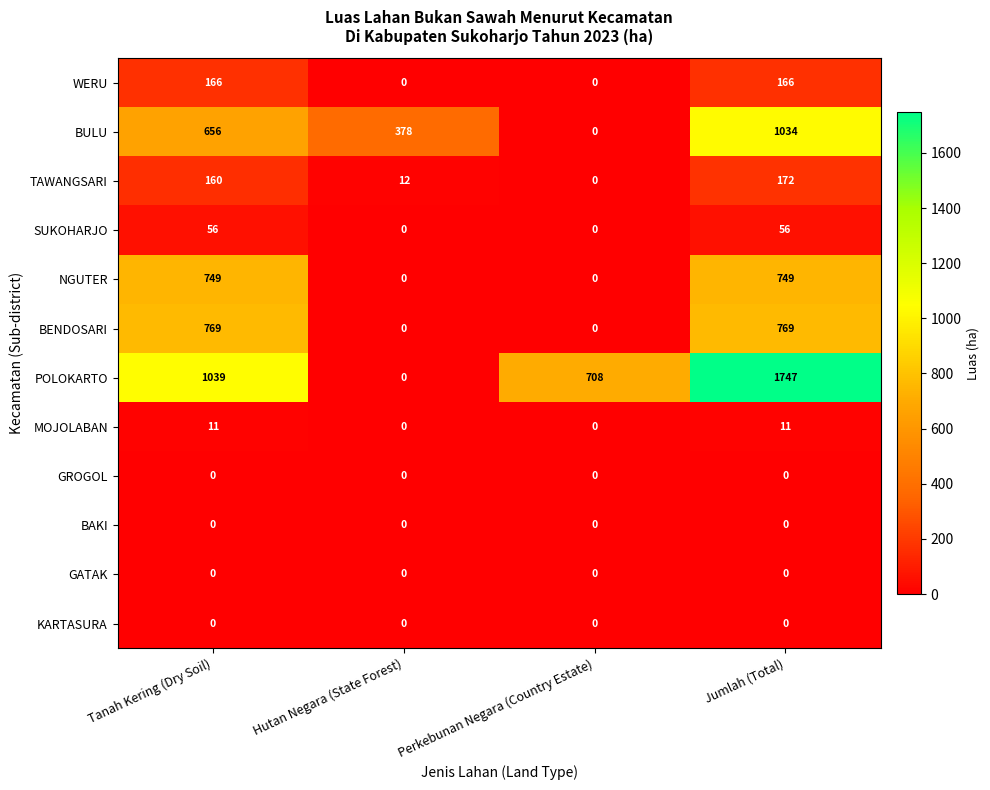

What is the difference between the TAWANGSARI values at Perkebunan Negara (Country Estate) and Tanah Kering (Dry Soil)?

160